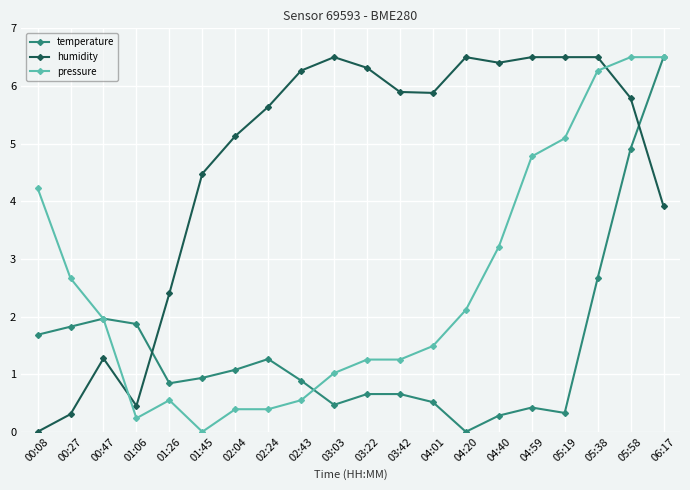

What is the average value of the humidity series?

4.6